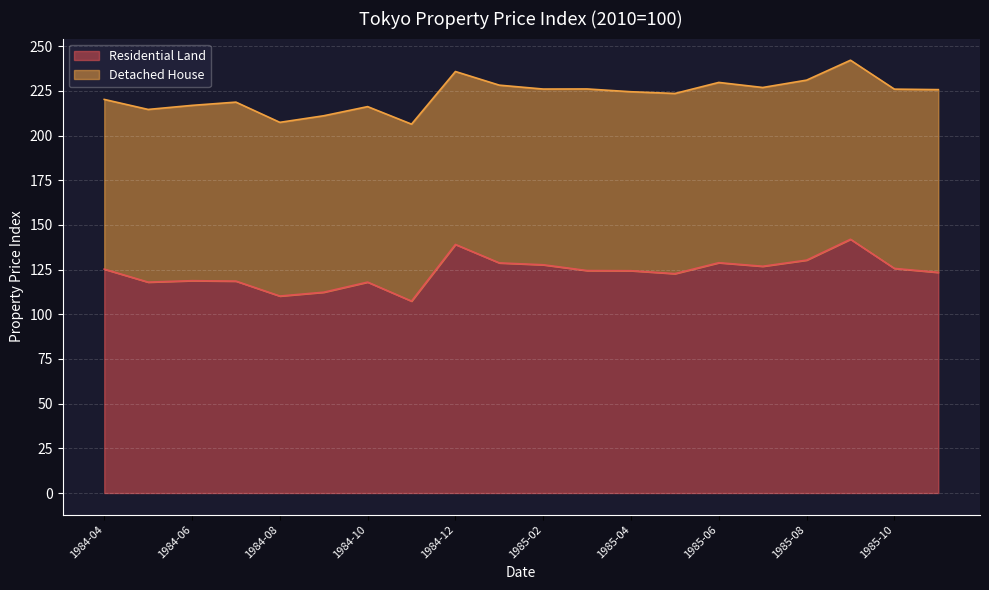

What is the minimum value shown in the chart?

107.4